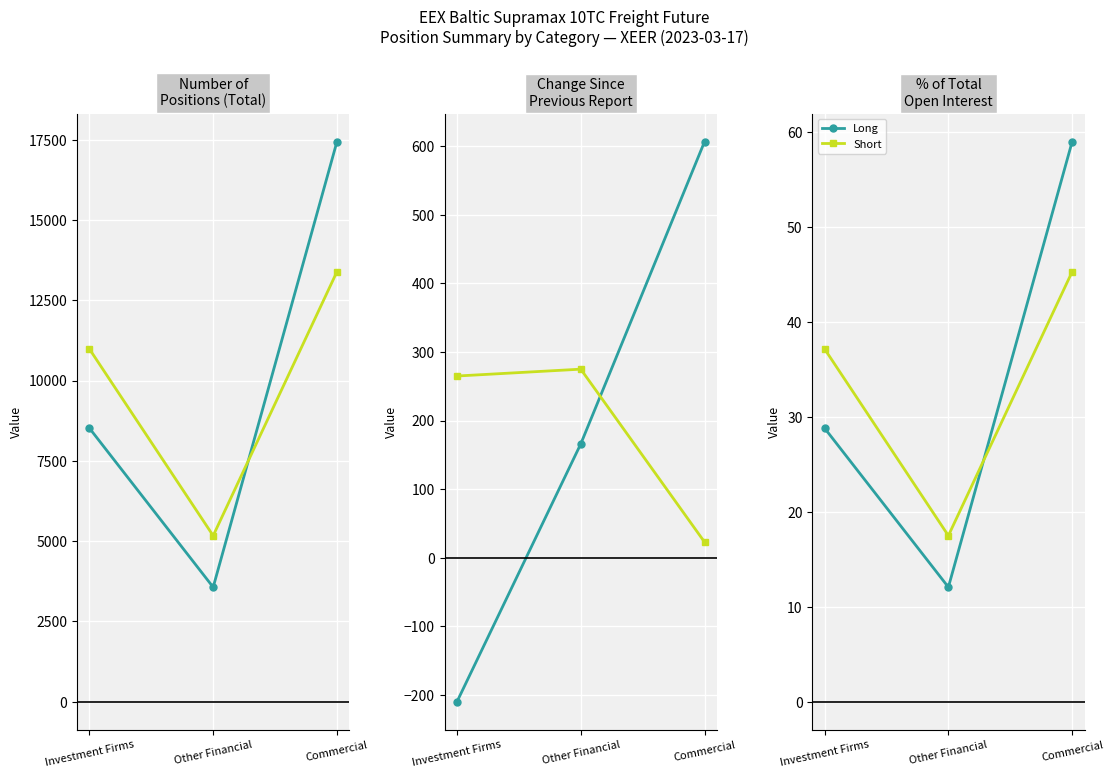

Is this an area chart (filled region under the line)?

No